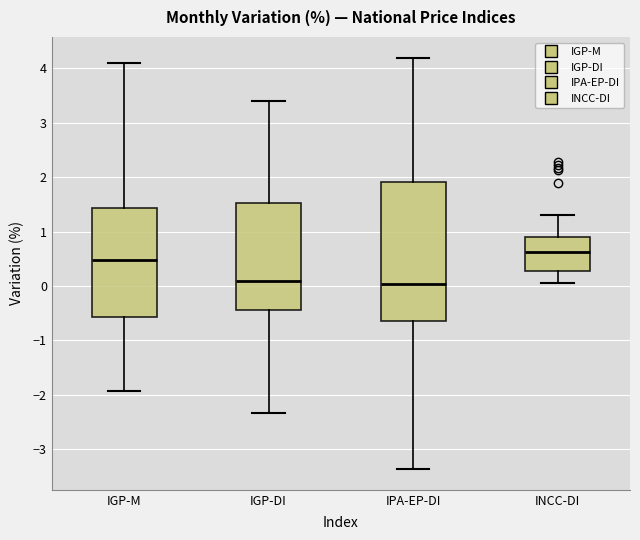

Which box is the tallest, from its lower edge to its upper edge?

IPA-EP-DI